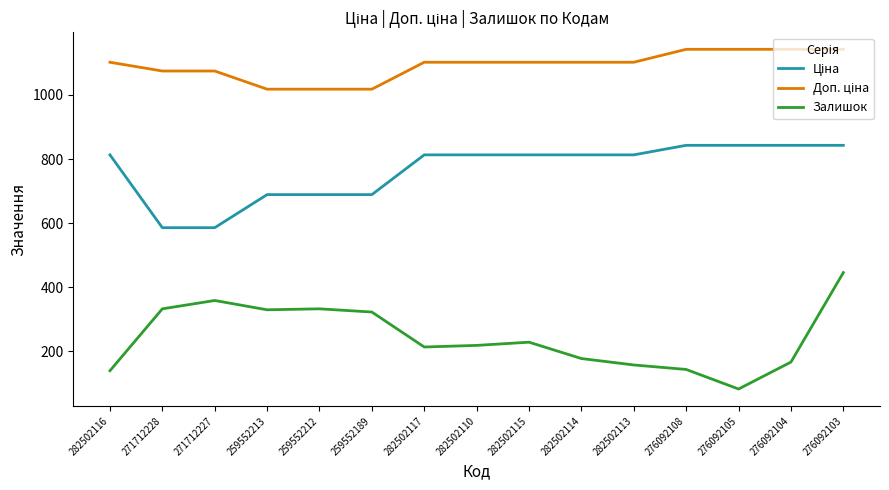

Count the number of data series in this chart.

3